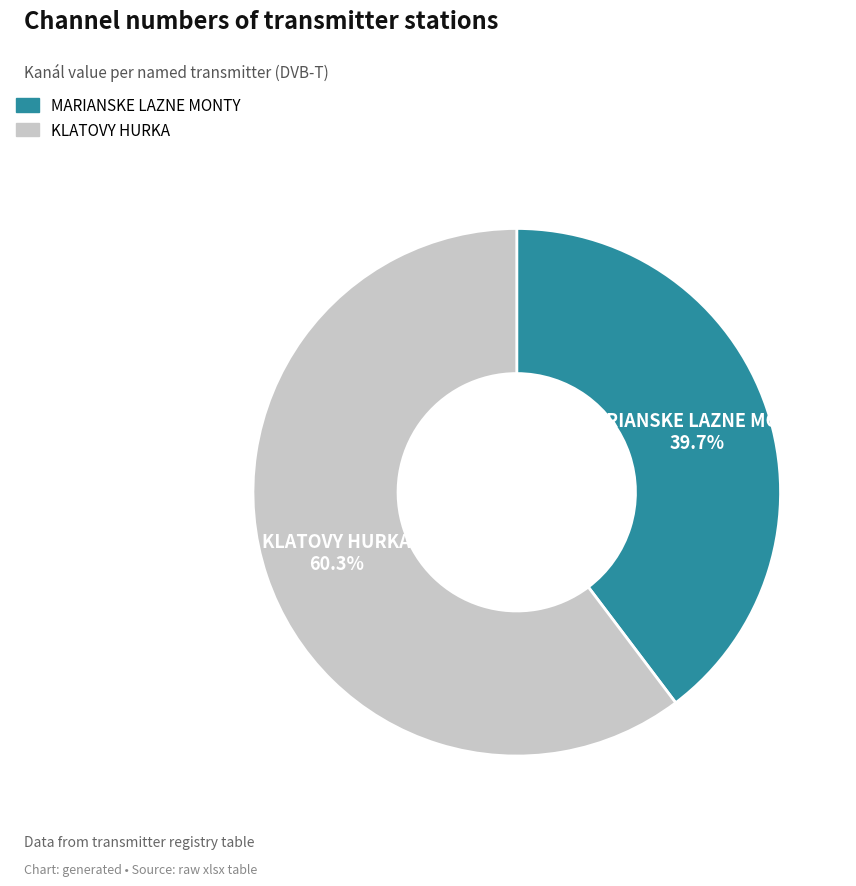

Which slice is the smallest?

MARIANSKE LAZNE MONTY